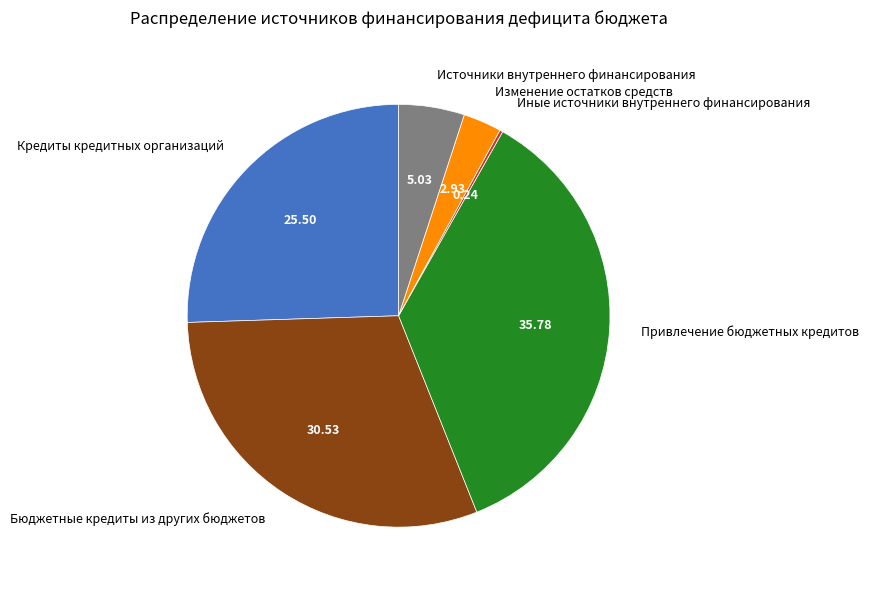

Which category has the biggest portion of the pie?

Привлечение бюджетных кредитов